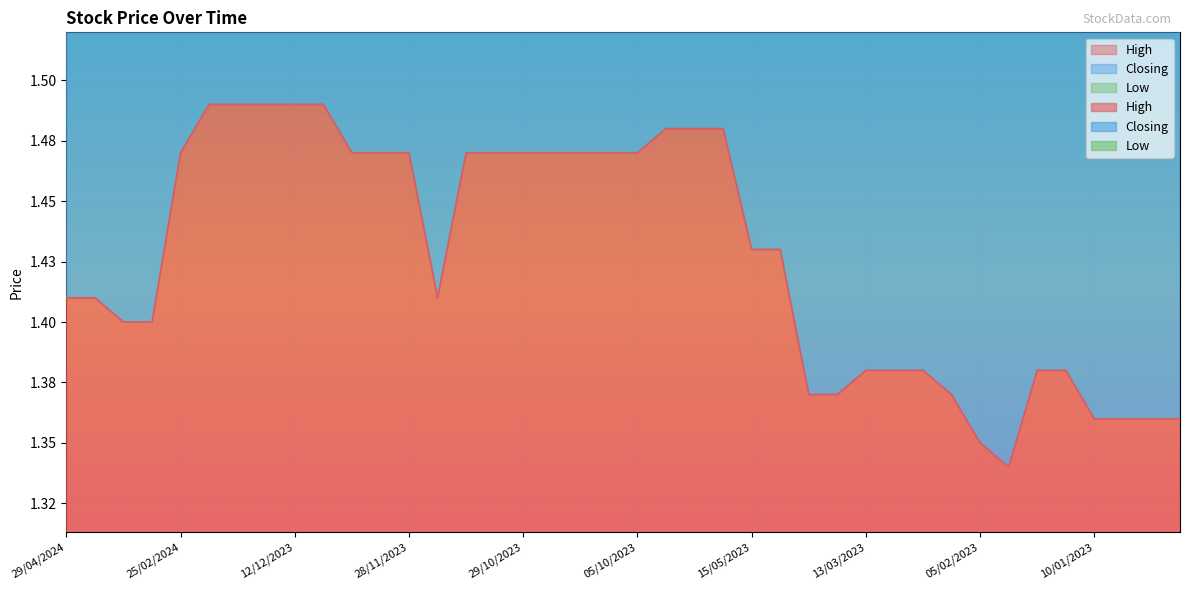

True or false: Low and High intersect in this chart.

False